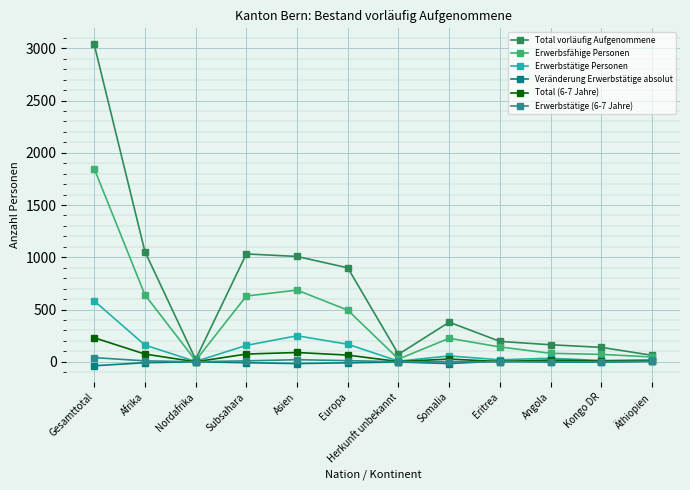

Which series has the widest spread of values?

Total vorläufig Aufgenommene